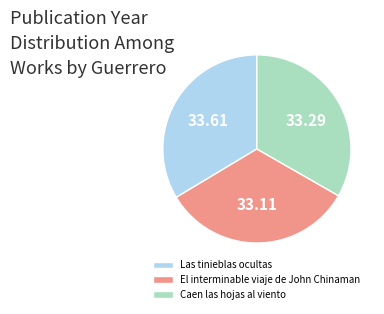

Is the sum of El interminable viaje de John Chinaman and Las tinieblas ocultas greater than half?

Yes